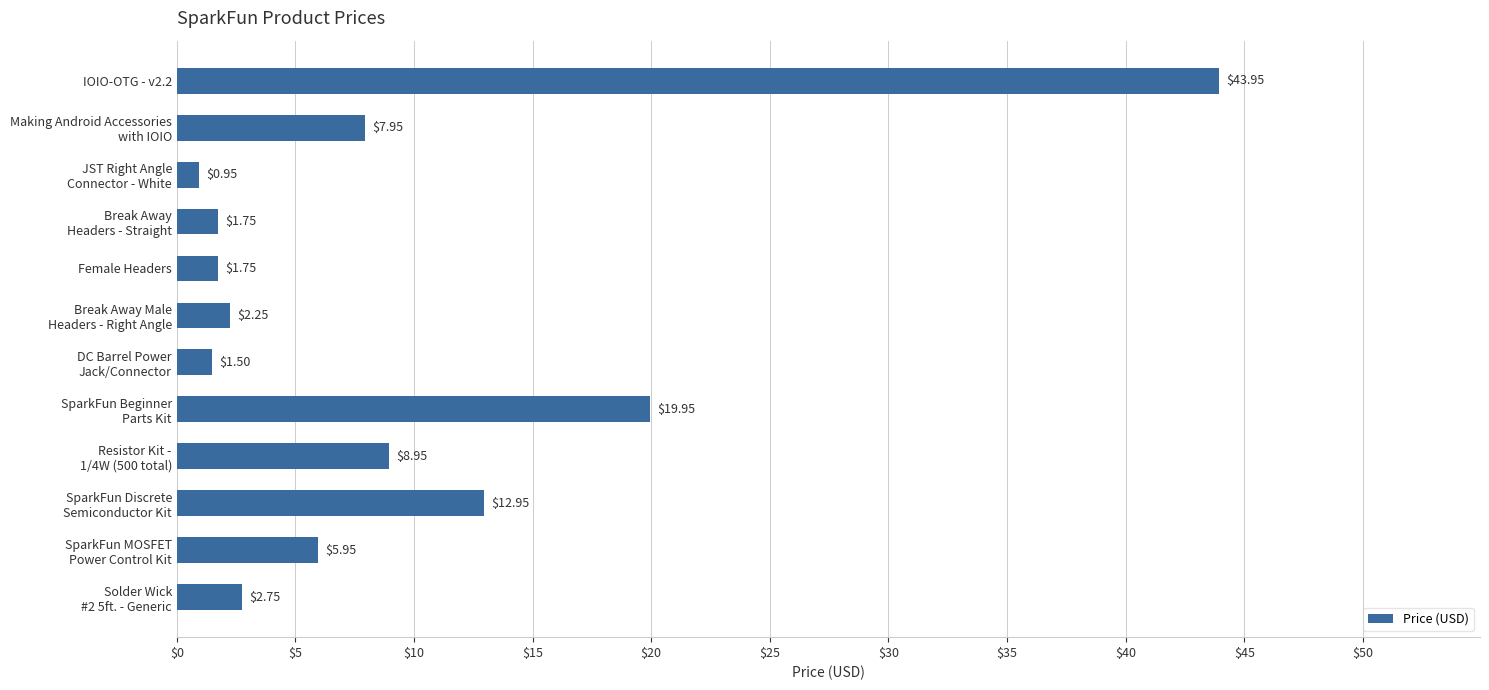

What is the sum of all values?

110.7